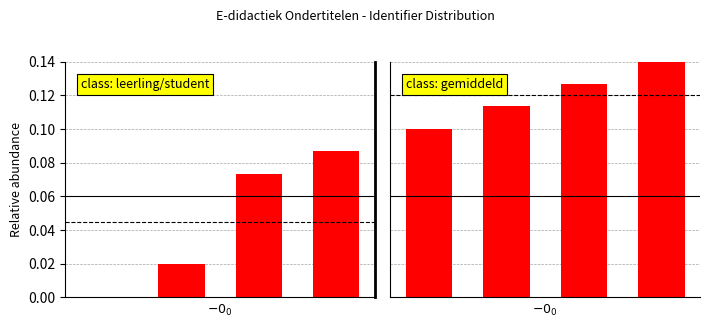

The class: leerling/student series shows 0.0 at 2. True or false?

False